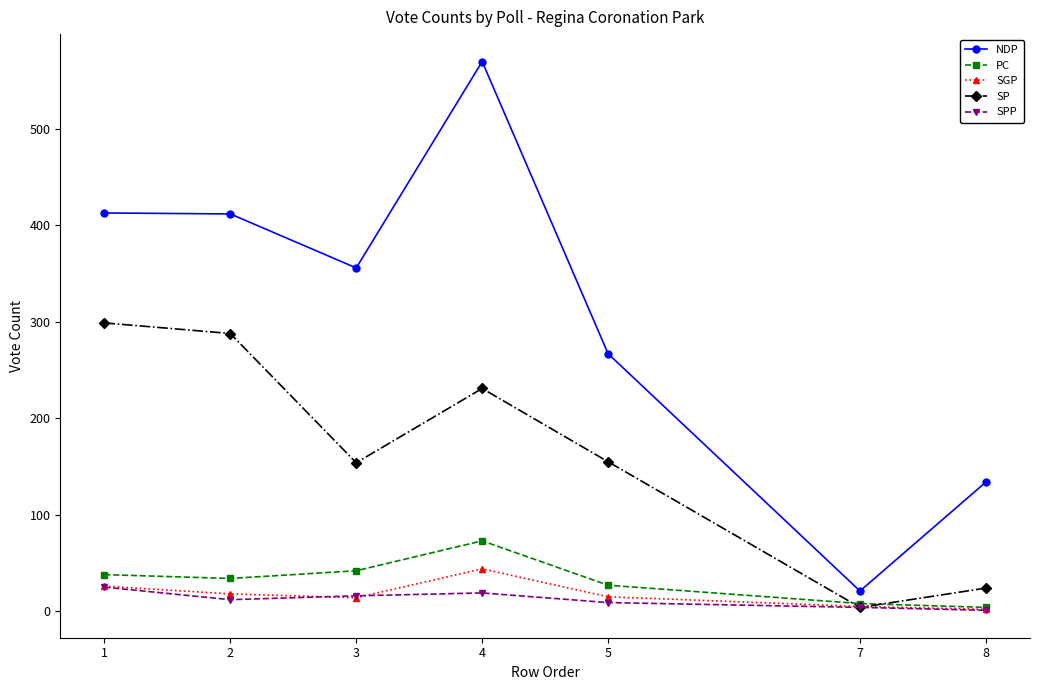

True or false: NDP and SGP cross at least once.

False